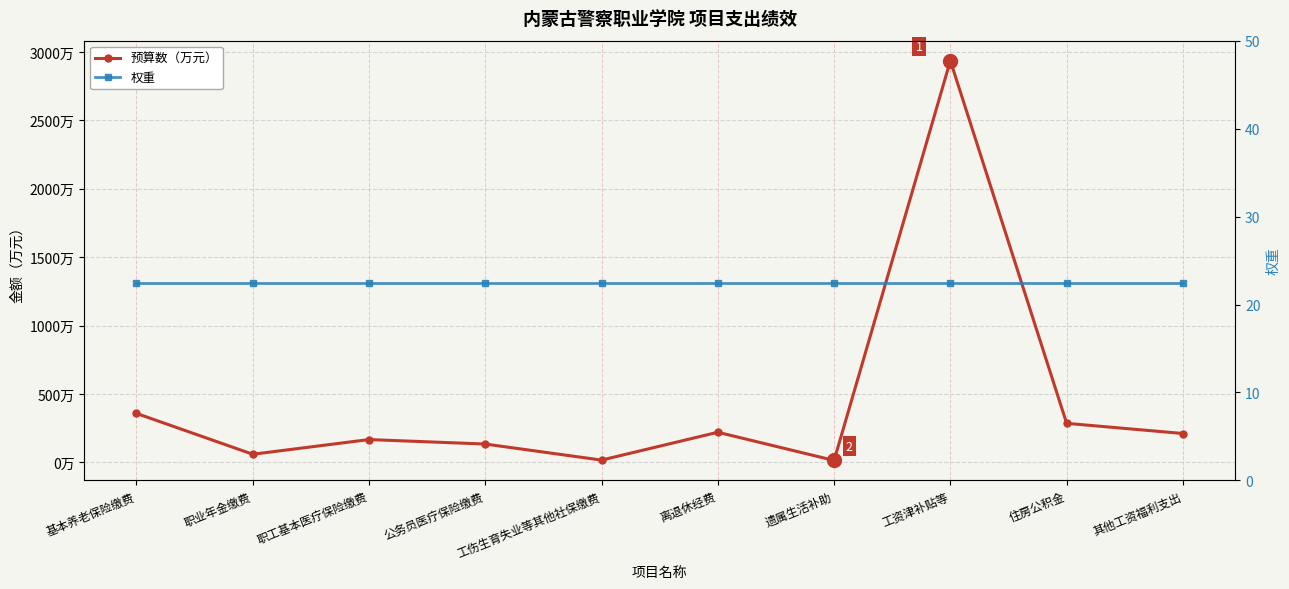

What is the difference between the highest and lowest values at 住房公积金?

262.3